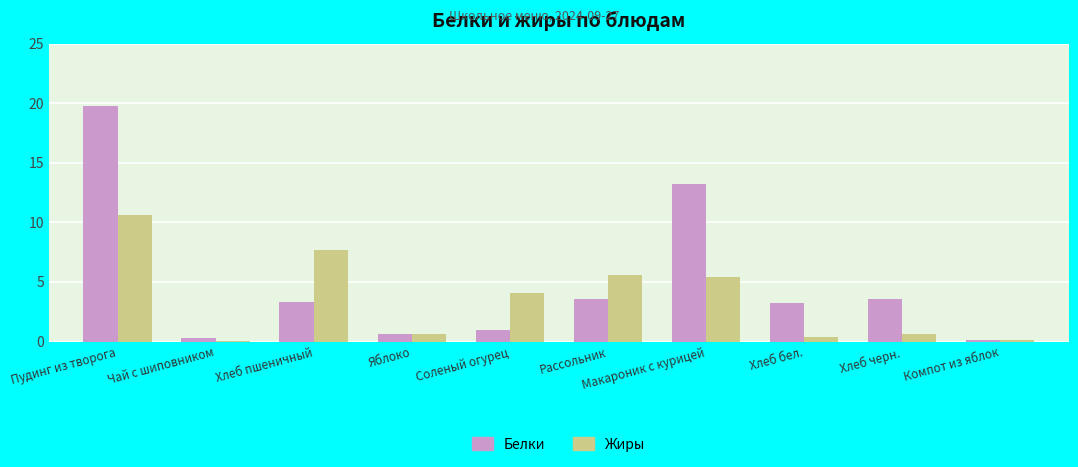

What is the highest value of the Белки series?

19.8